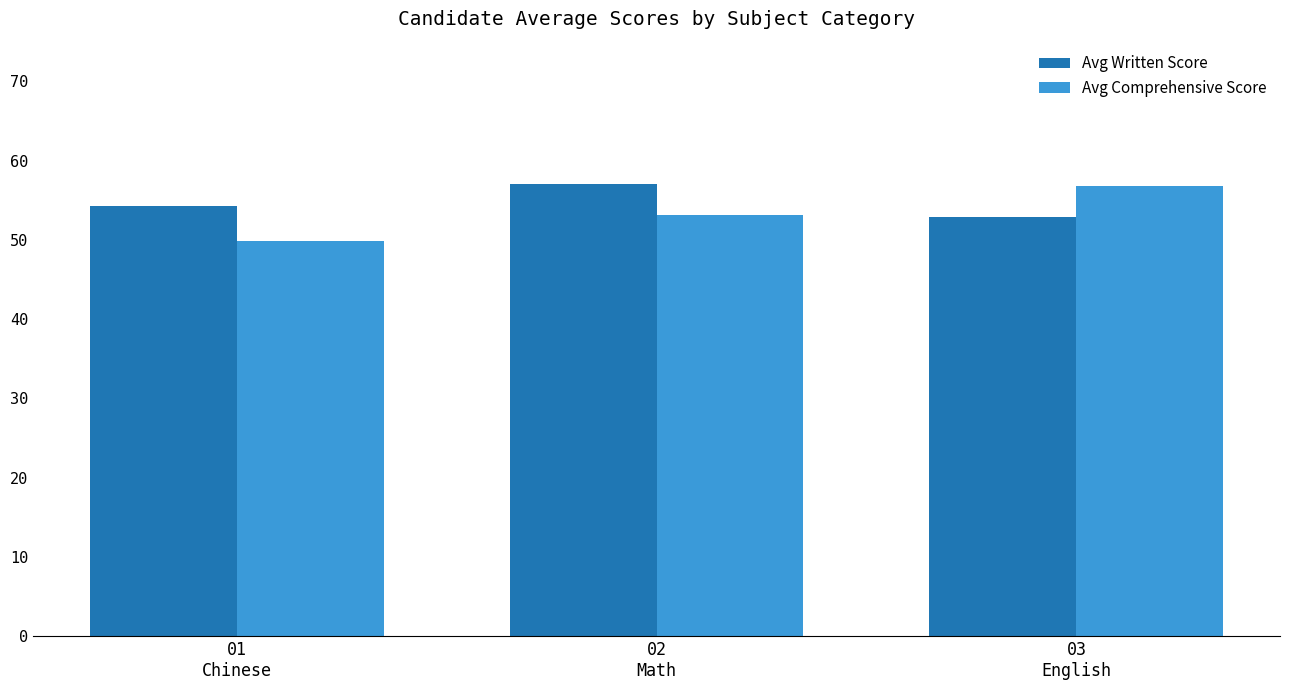

What is the label of the 2nd bar from the left?

02
Math